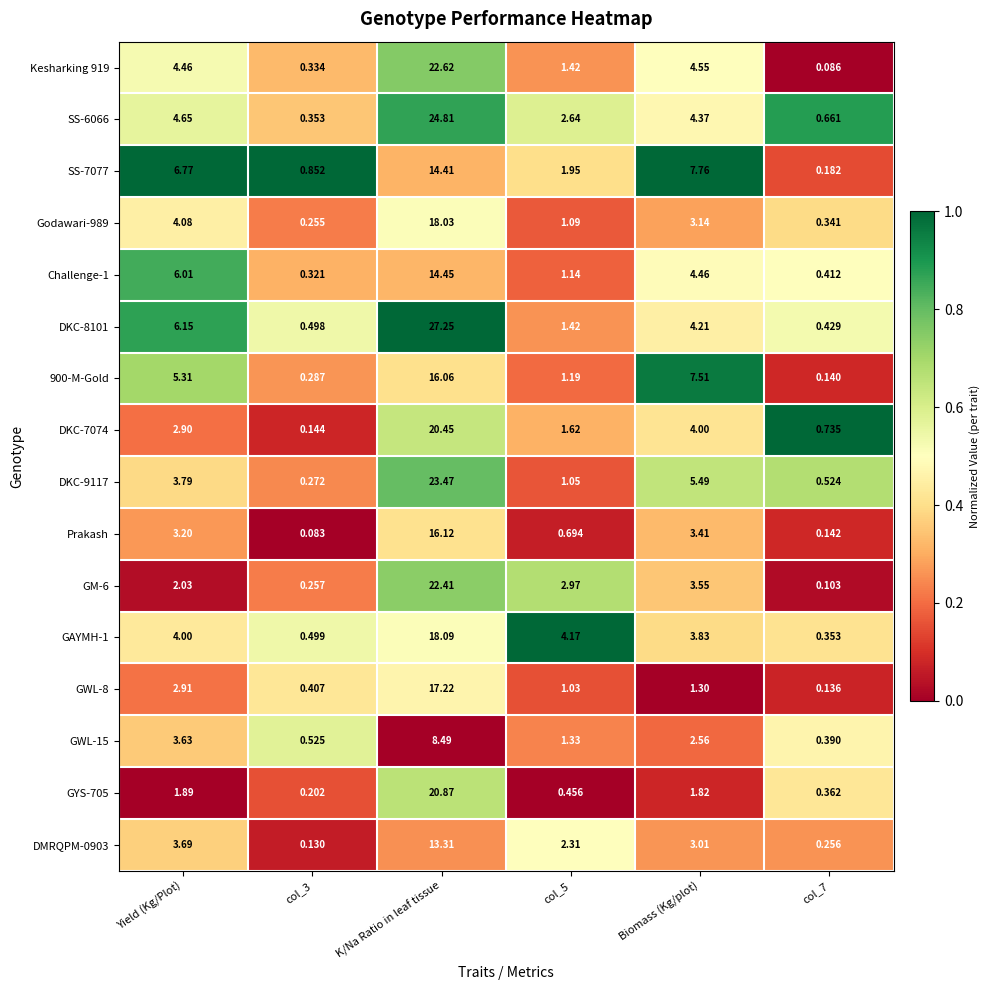

At which category is the sum across all series the highest?

K/Na Ratio in leaf tissue